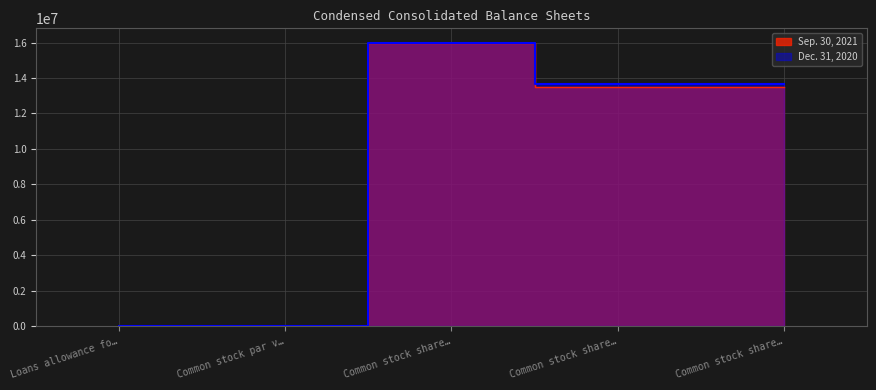

At which category does Sep. 30, 2021 reach its first local valley?

Common stock par v…